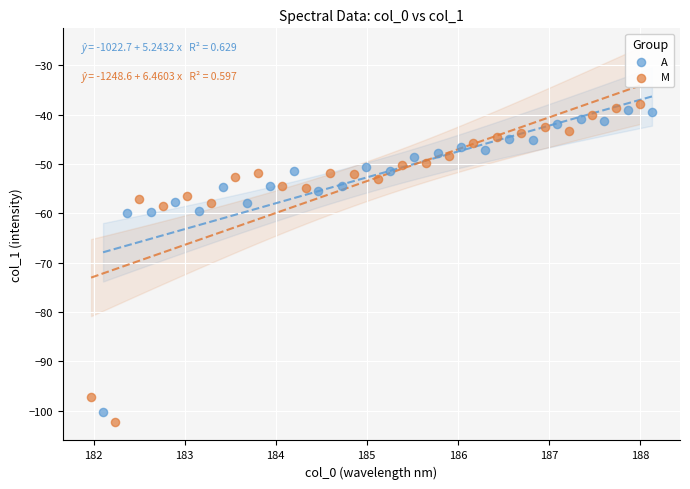

Which series has the widest spread of Y values?

M